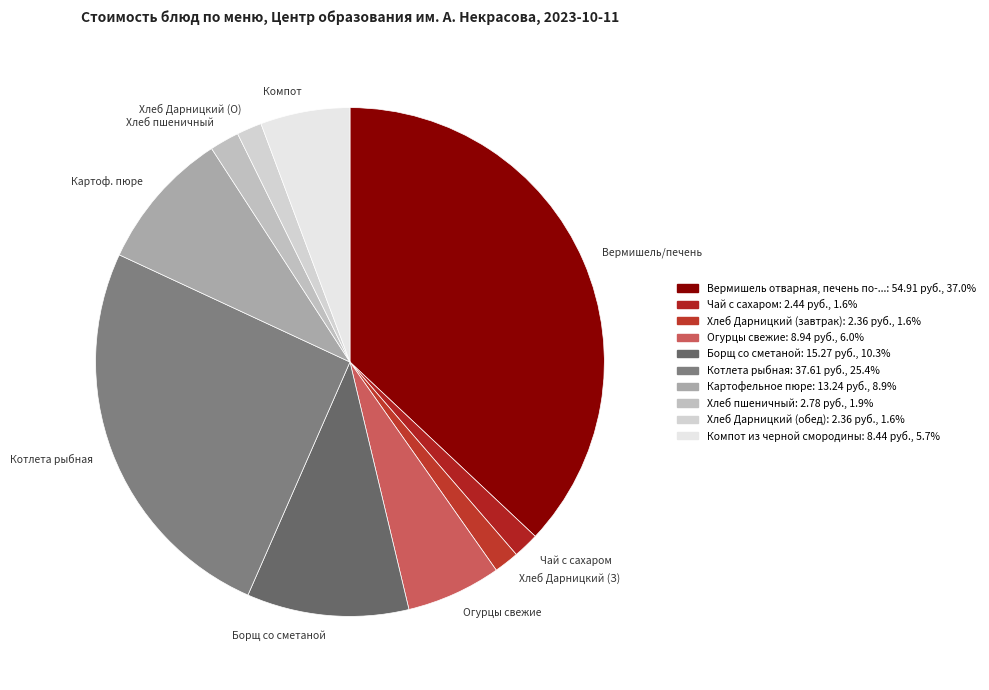

Is there any slice that represents more than half of the pie?

No